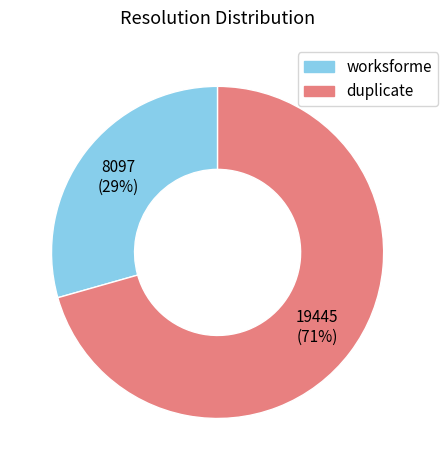

Does any single category account for the majority?

Yes